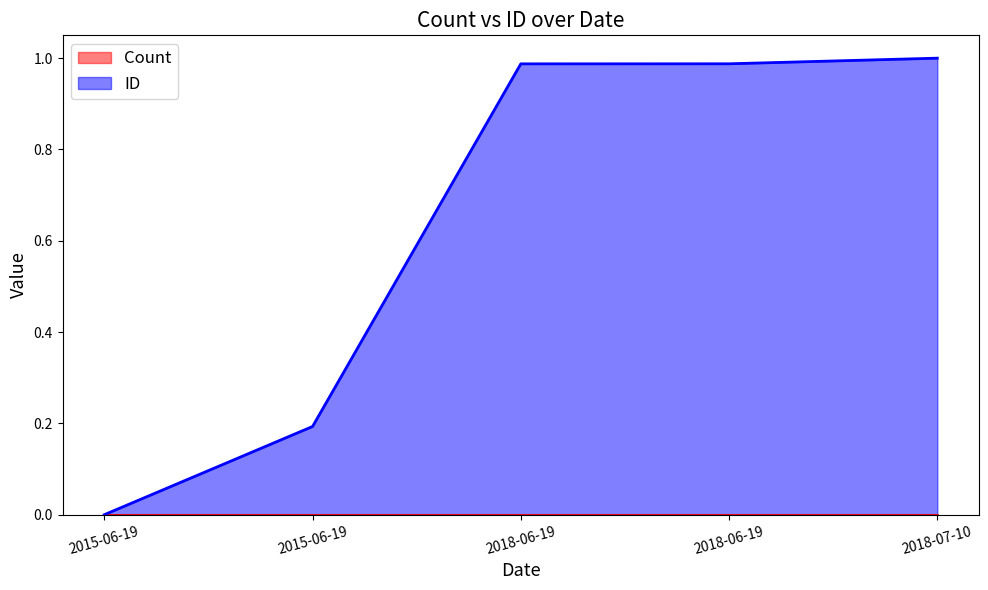

Reading left to right, what are all the values shown in this chart?

0.0	0.2	1.0	1.0	1.0